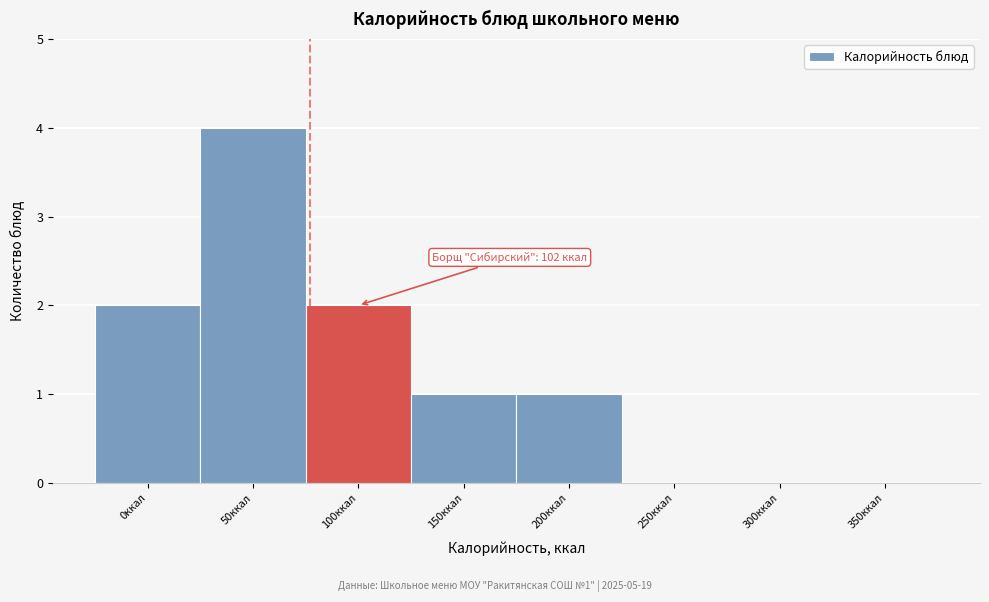

Reading left to right, list all the values displayed in this chart.

0ккал=2	50ккал=4	100ккал=2	150ккал=1	200ккал=1	250ккал=0	300ккал=0	350ккал=0